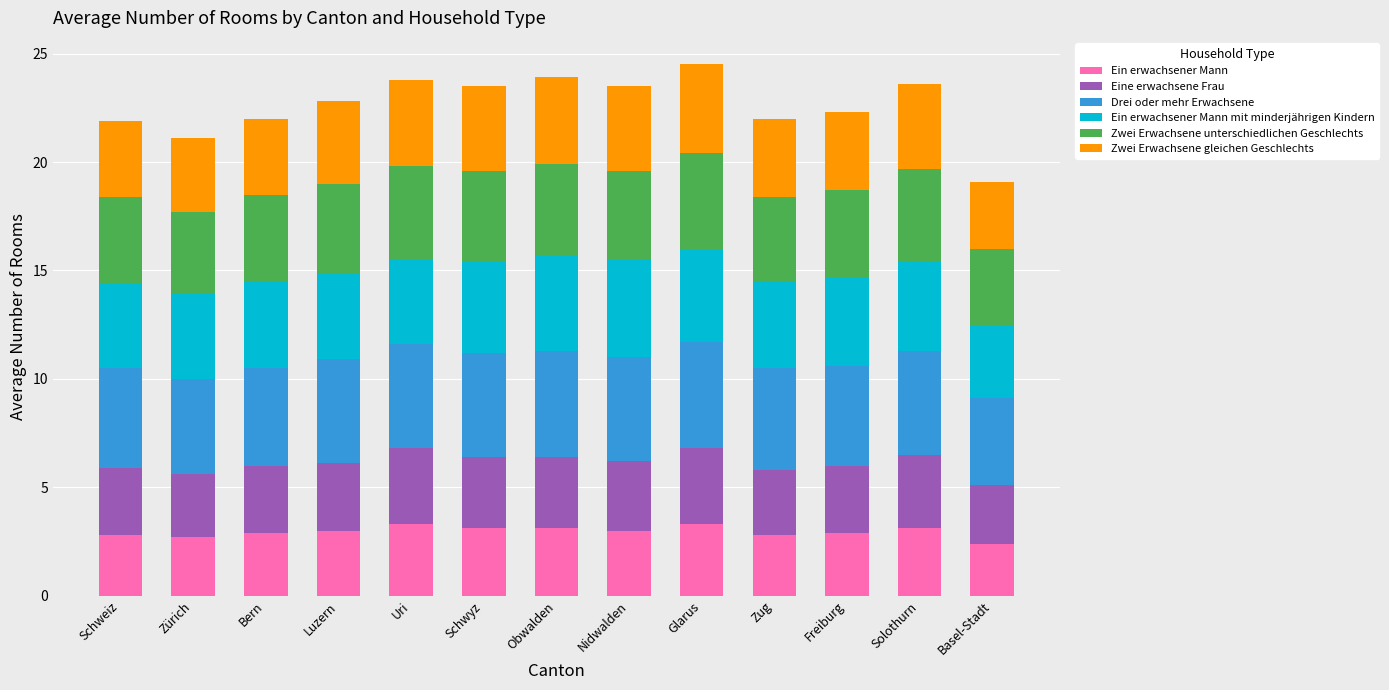

The Ein erwachsener Mann series shows 1.7 at Bern. True or false?

False